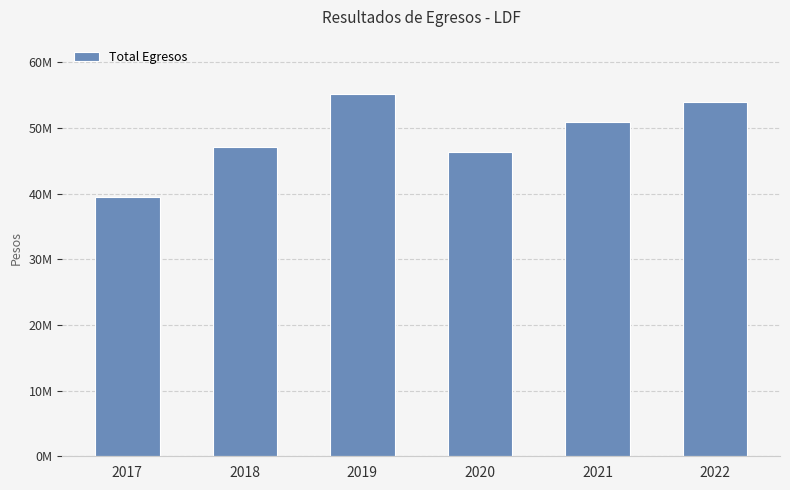

Reading left to right, transcribe all the data shown in this chart.

2017=39479682.3	2018=47043003.9	2019=55147615.5	2020=46247848.1	2021=50861184.9	2022=53935266.0